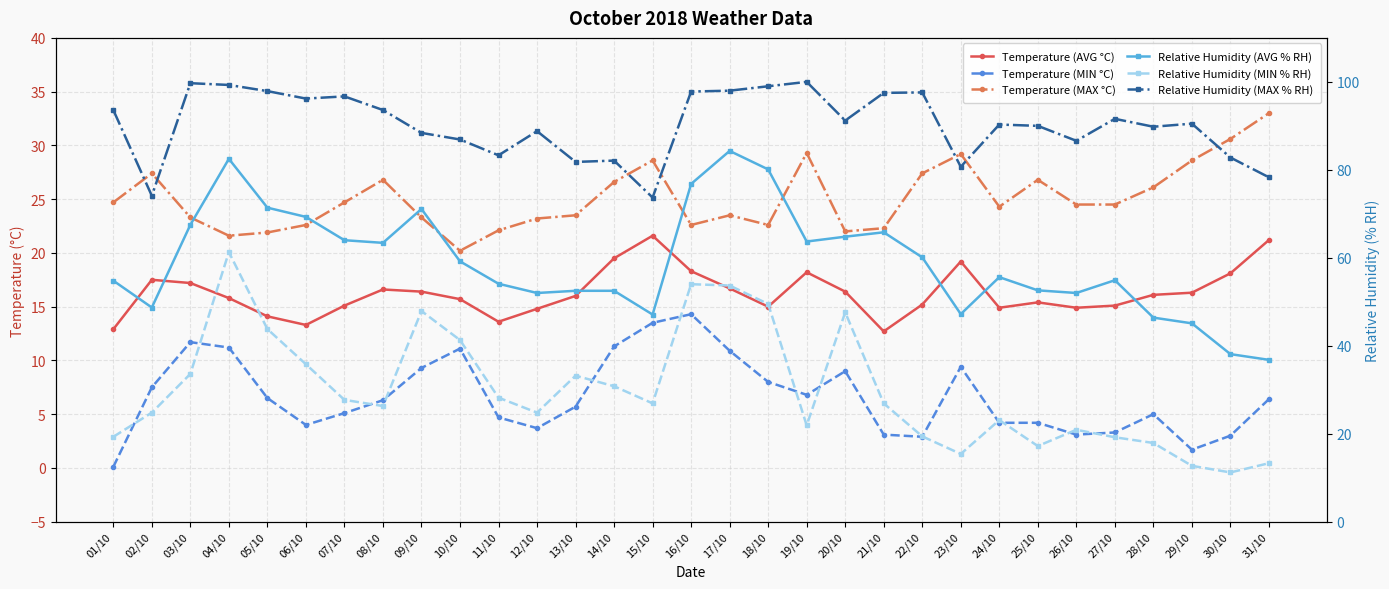

What is the sum of the Temperature (MIN °C) values at 25/10 and 05/10?

10.7